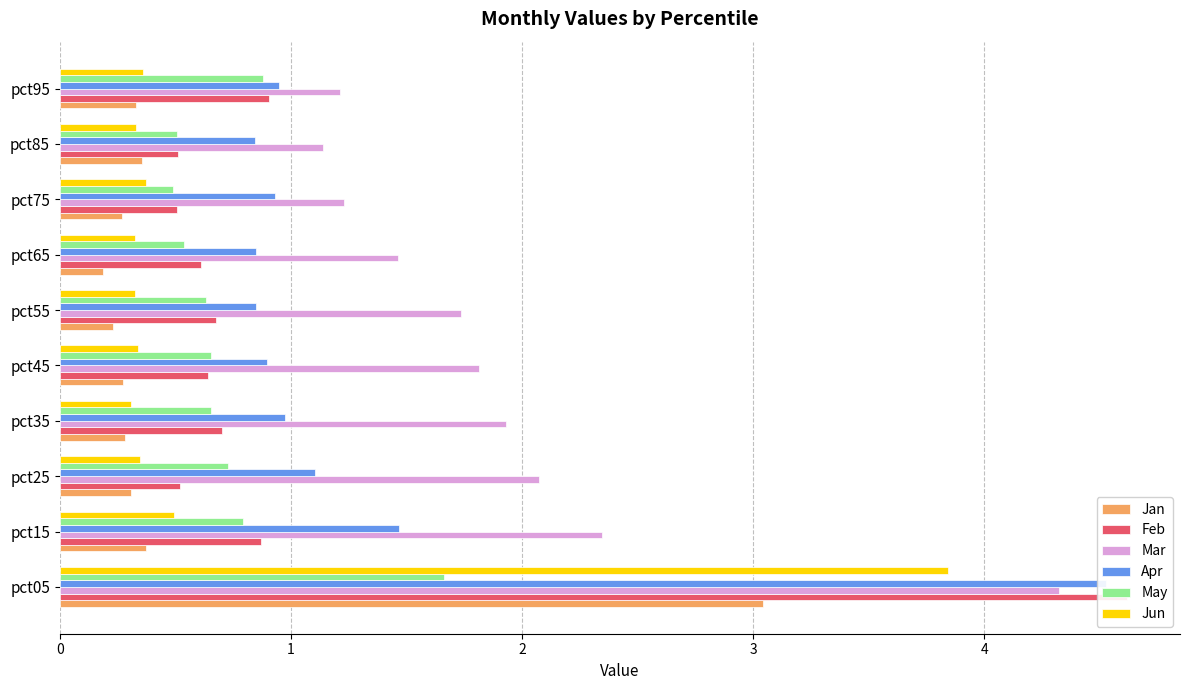

How many bars are there in each group?

6